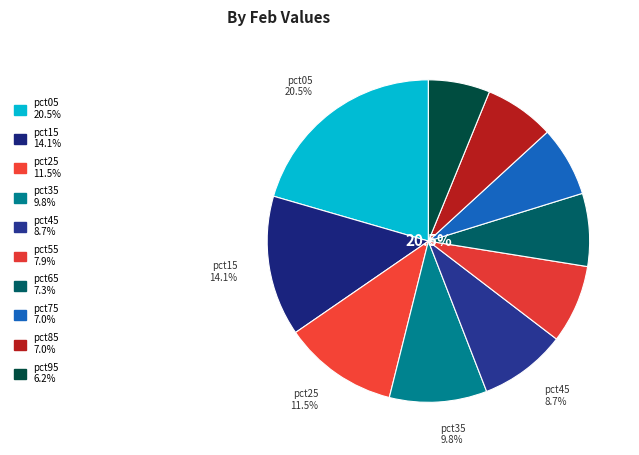

How many segments does this pie chart have?

10